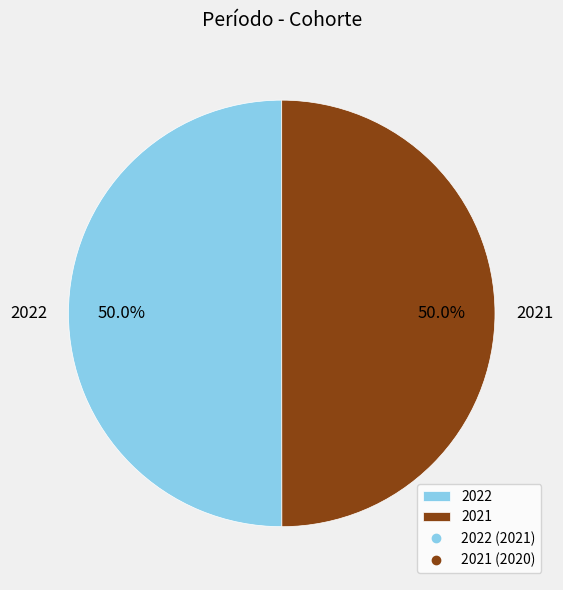

What is the ratio of the value at 2022 to the value at 2021?

1.0